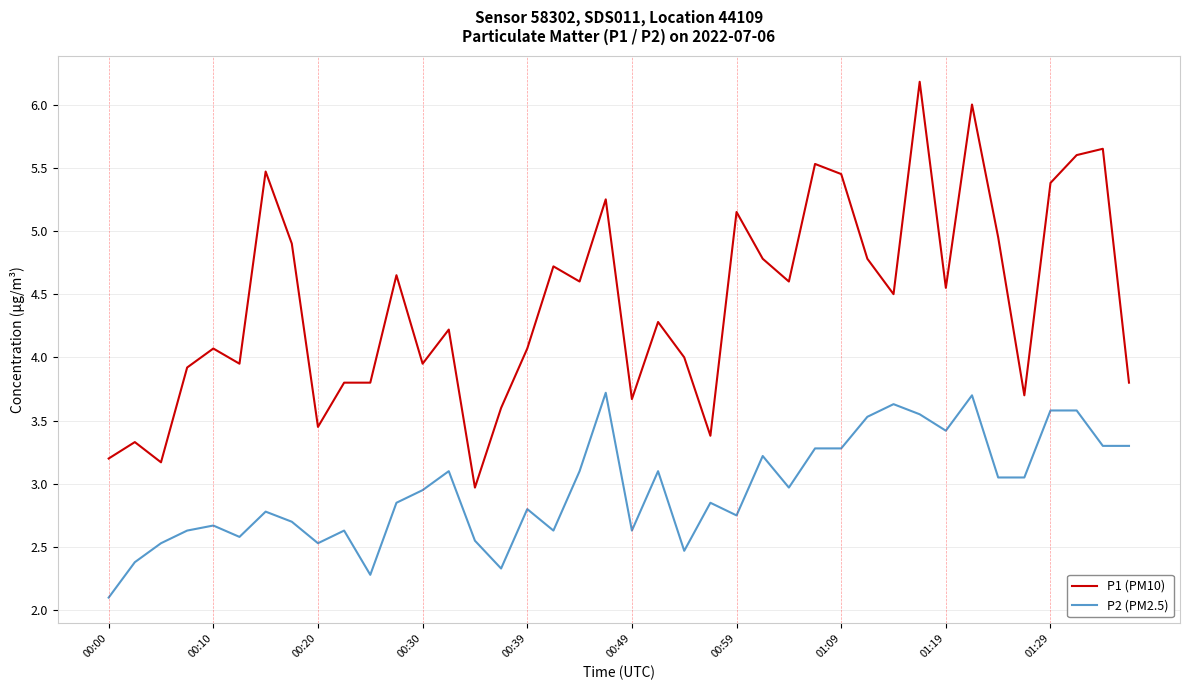

Which series has the widest spread of values?

P1 (PM10)